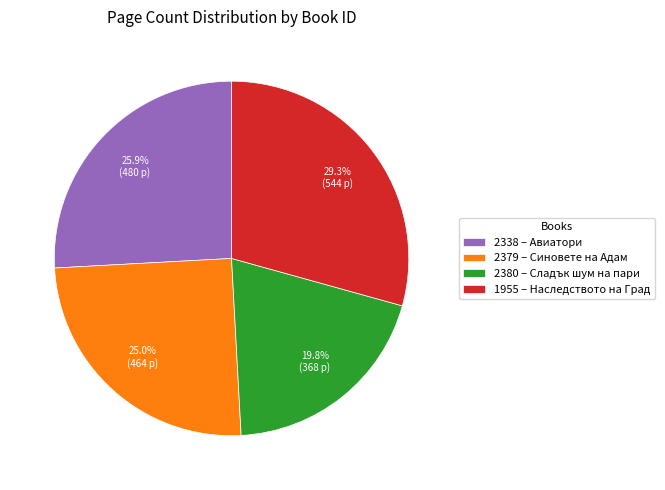

How many slices are in this pie chart?

4